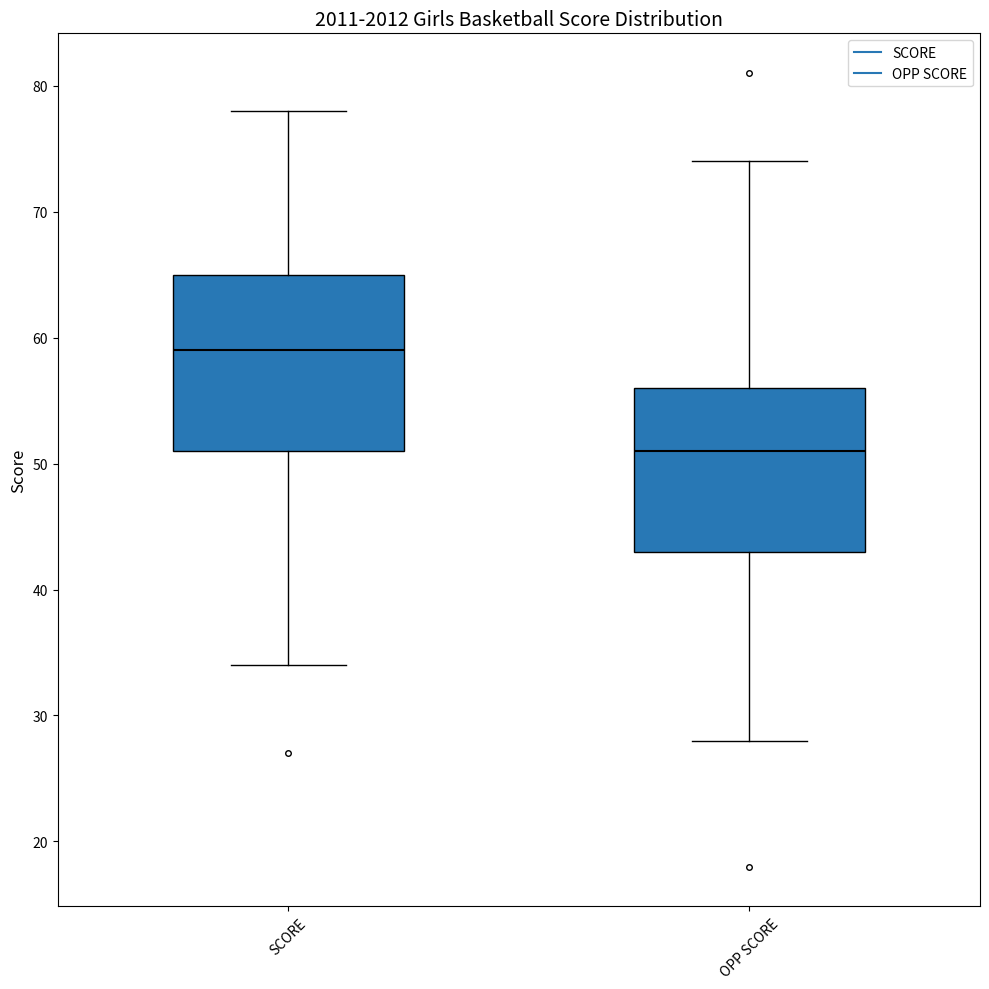

Comparing the boxes themselves (not the whiskers), which one is the tallest?

SCORE